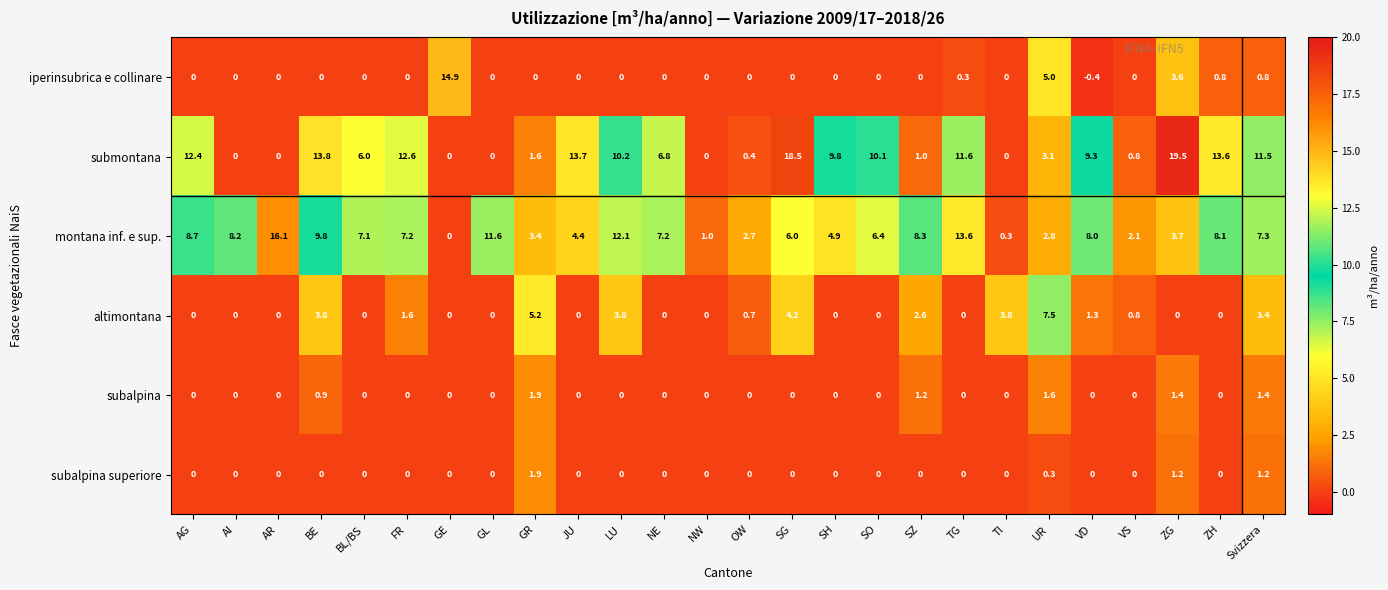

What is the minimum value shown in the chart?

-0.4